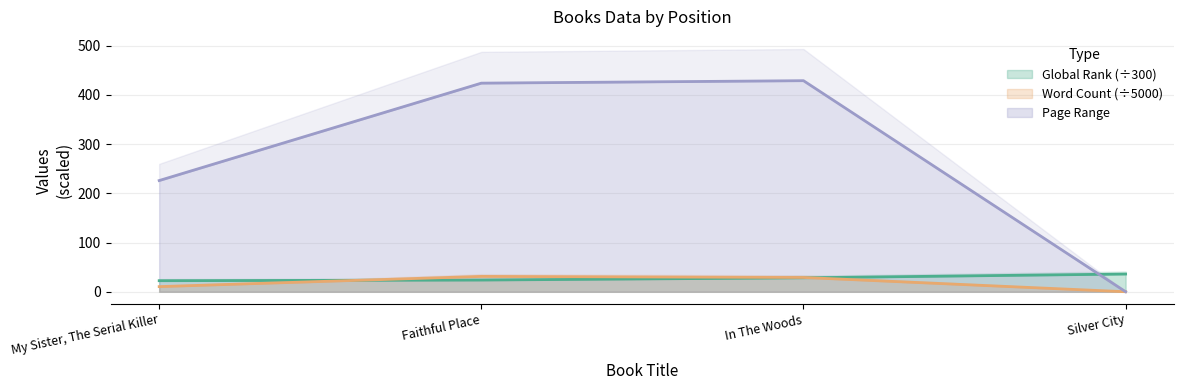

How many values in Word Count are above zero?

3